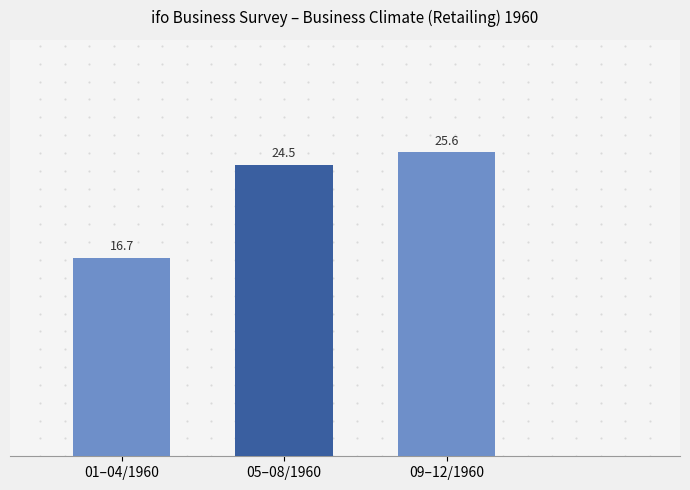

What is the value of the 2nd bar from the left?

24.5